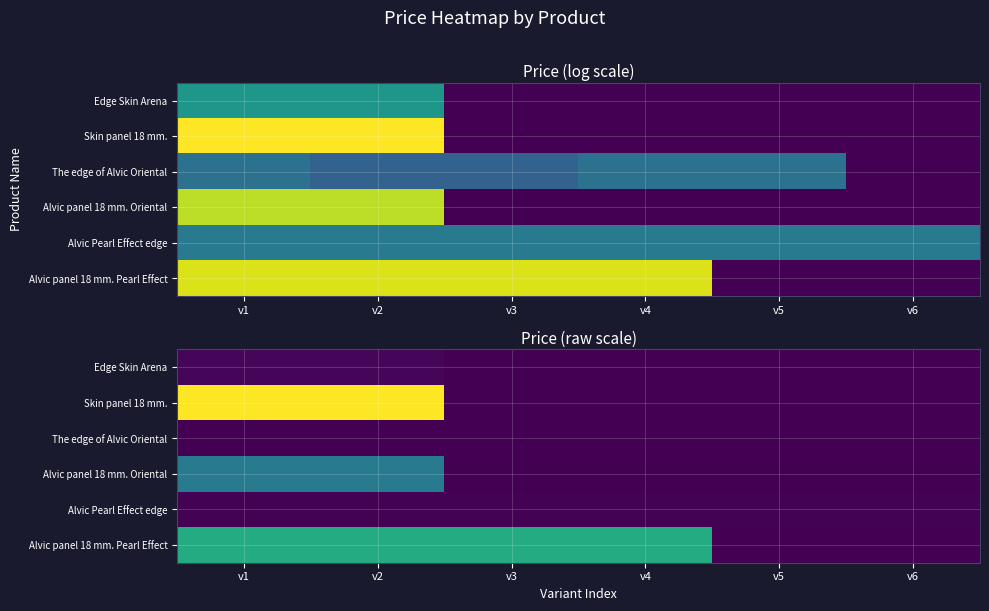

Is it true that The edge of Alvic Oriental equals 15.6 at v3?

True